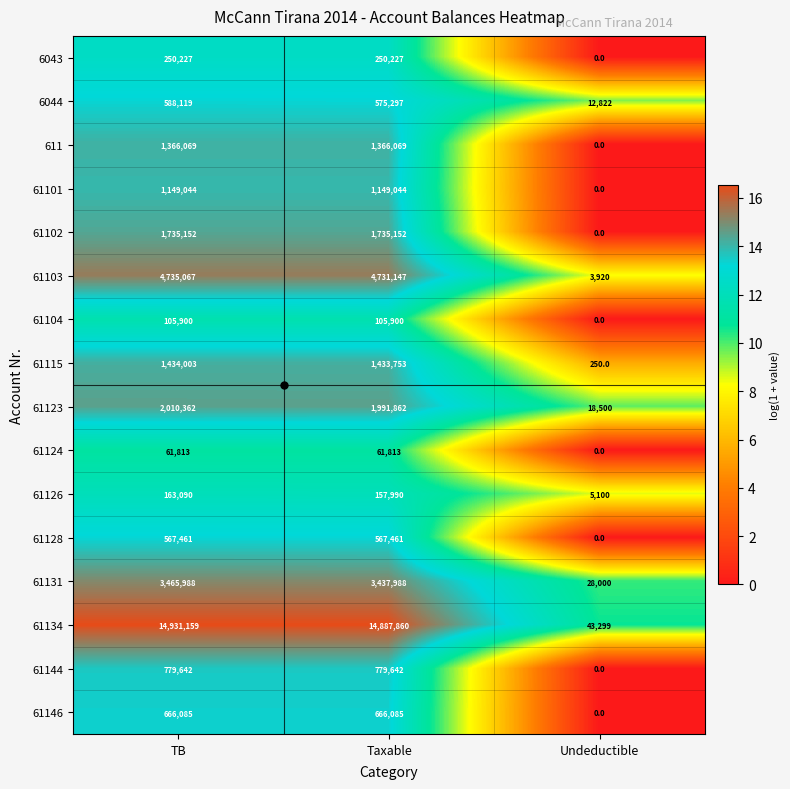

How many values in the 61146 series are below 666085?

1